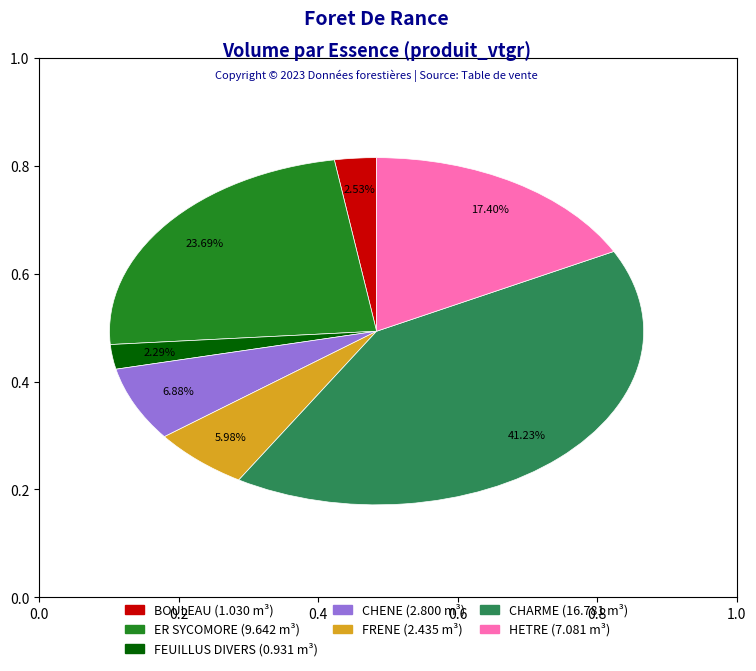

The HETRE slice represents 17% of the pie. True or false?

True